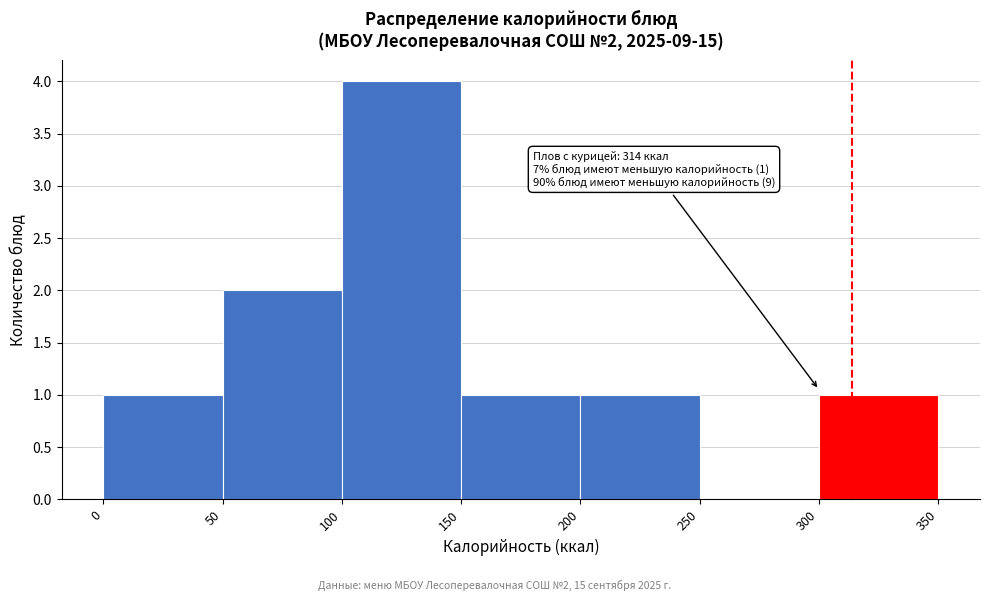

Which range on the x-axis has the tallest bar?

100 to 150